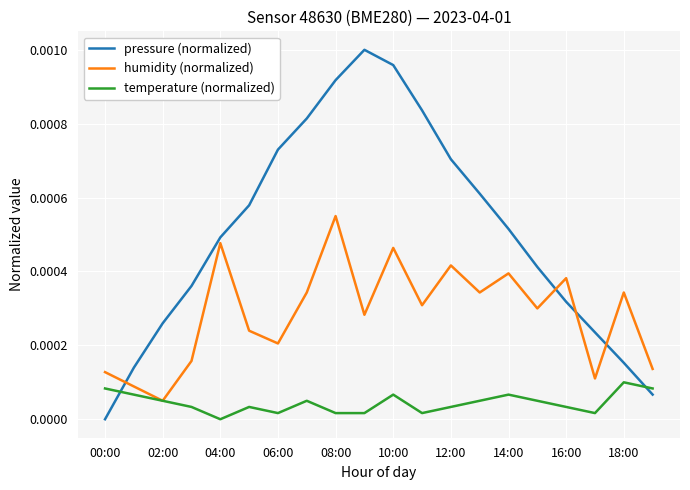

How many lines are shown in the chart?

3